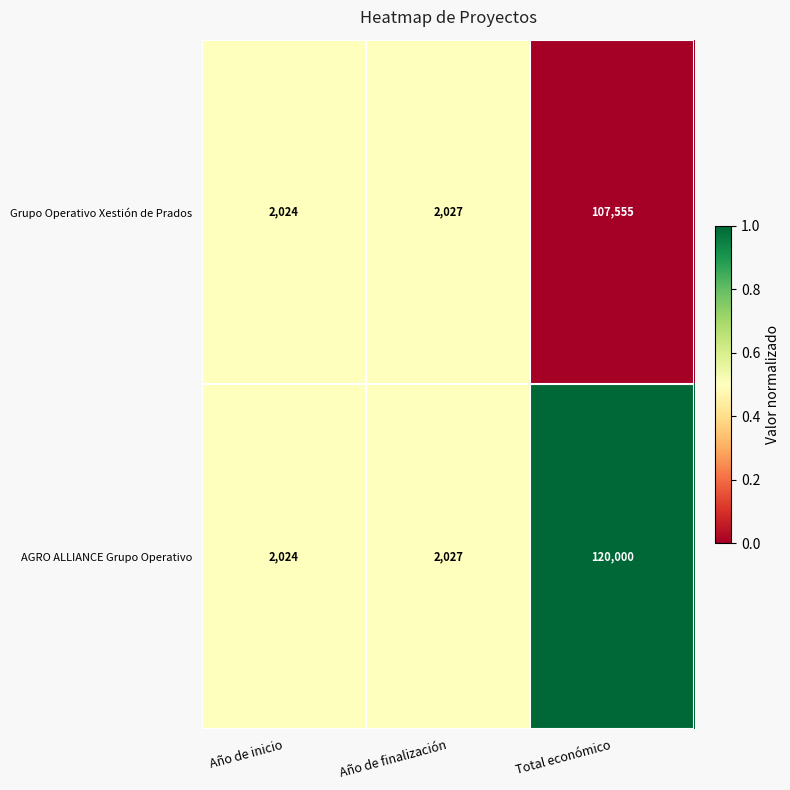

Which series has the largest range (max minus min)?

AGRO ALLIANCE Grupo Operativo